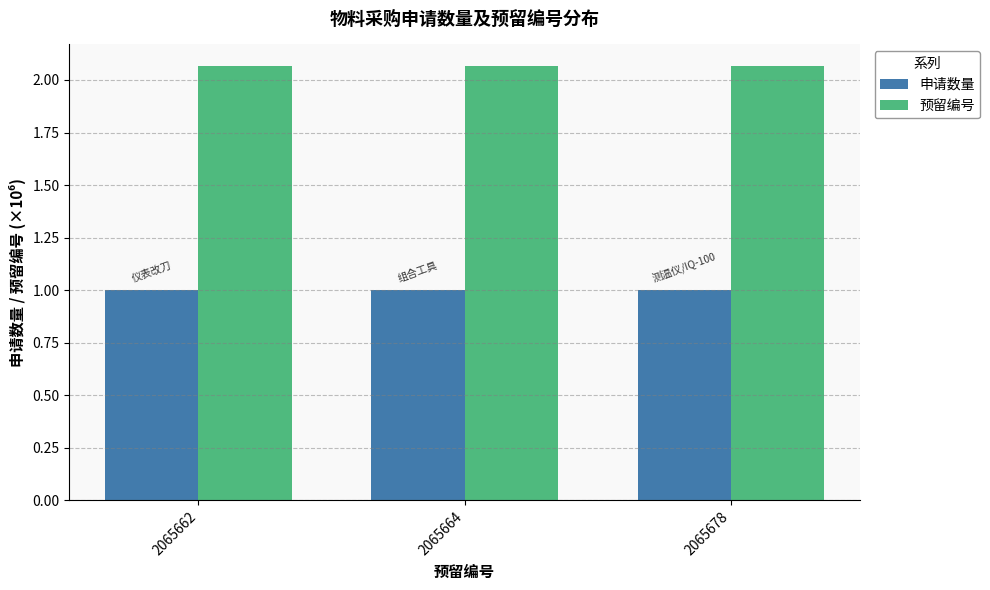

What is the difference between the highest and lowest values at 2065662?

1.1